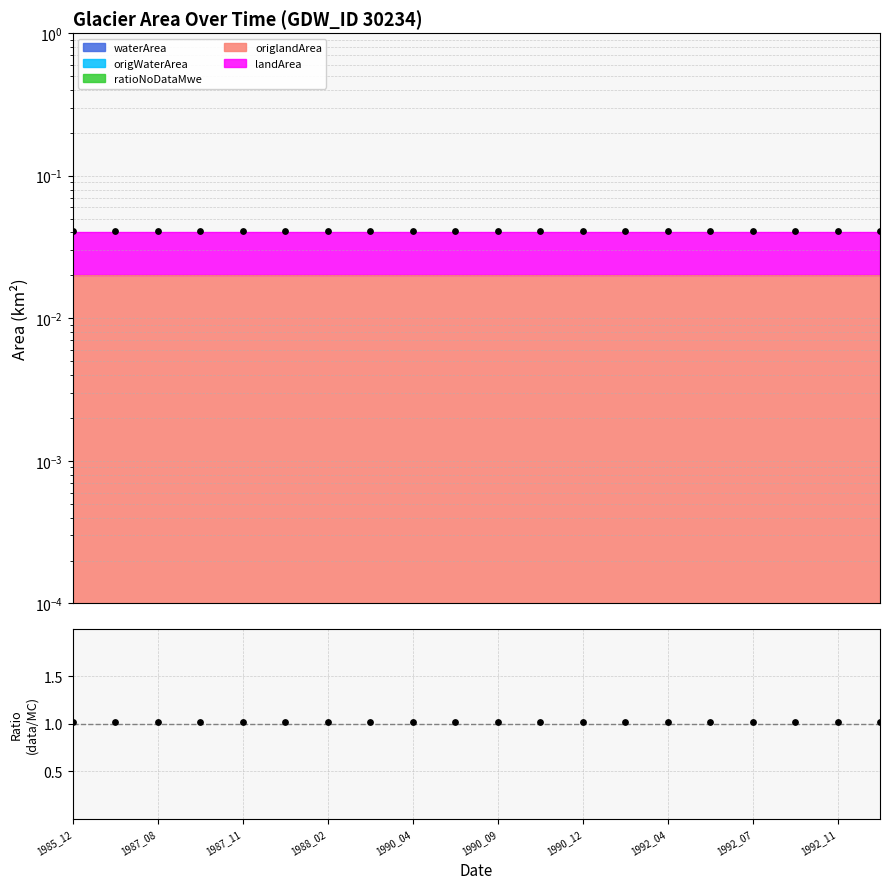

At which category is the sum across all series the highest?

1985_12